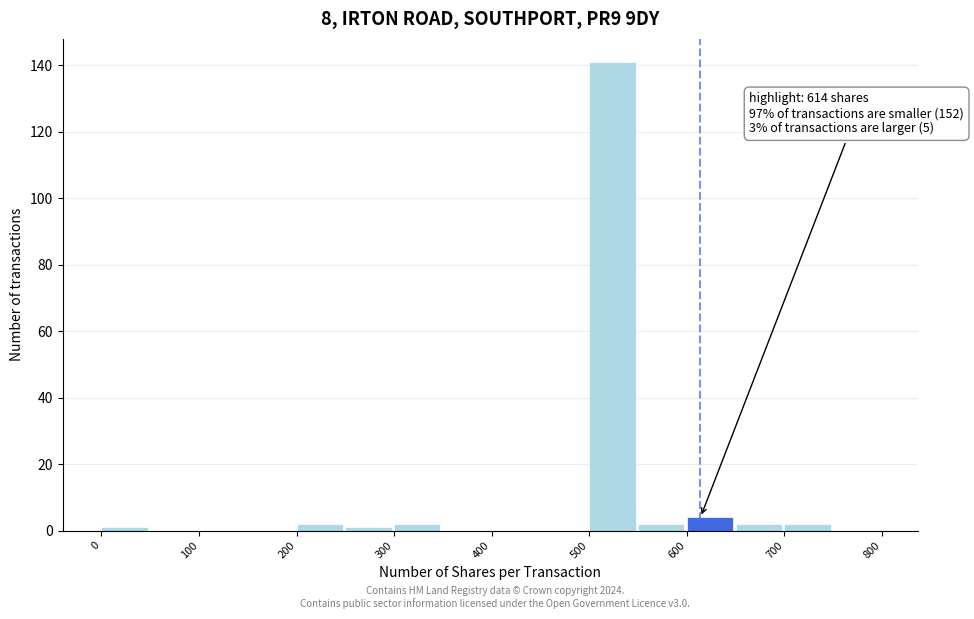

Over which range of the x-axis is the bar tallest?

500 to 550